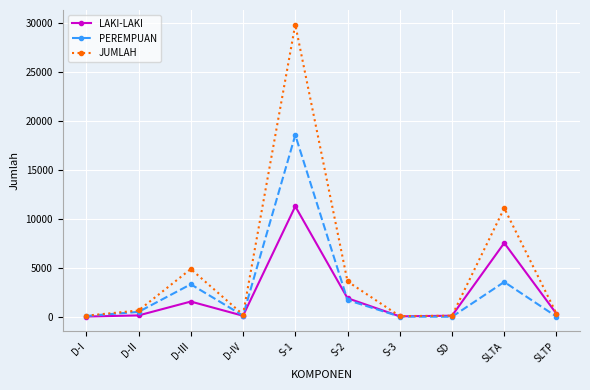

What is the approximate value of JUMLAH at SD?

113